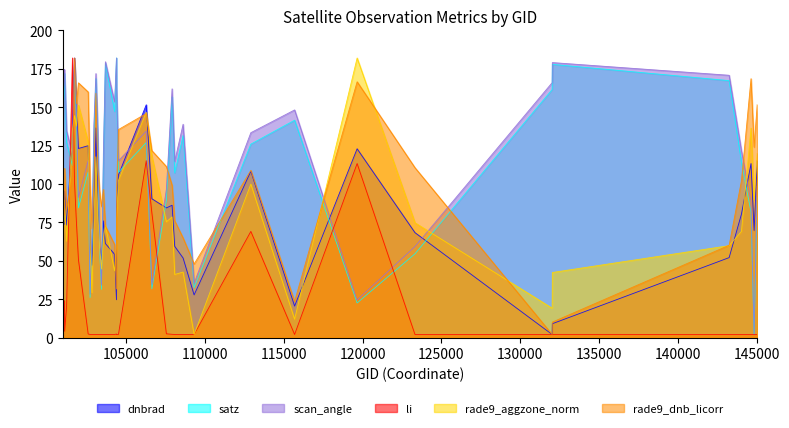

Where is satz nearest to the value 92?

145027